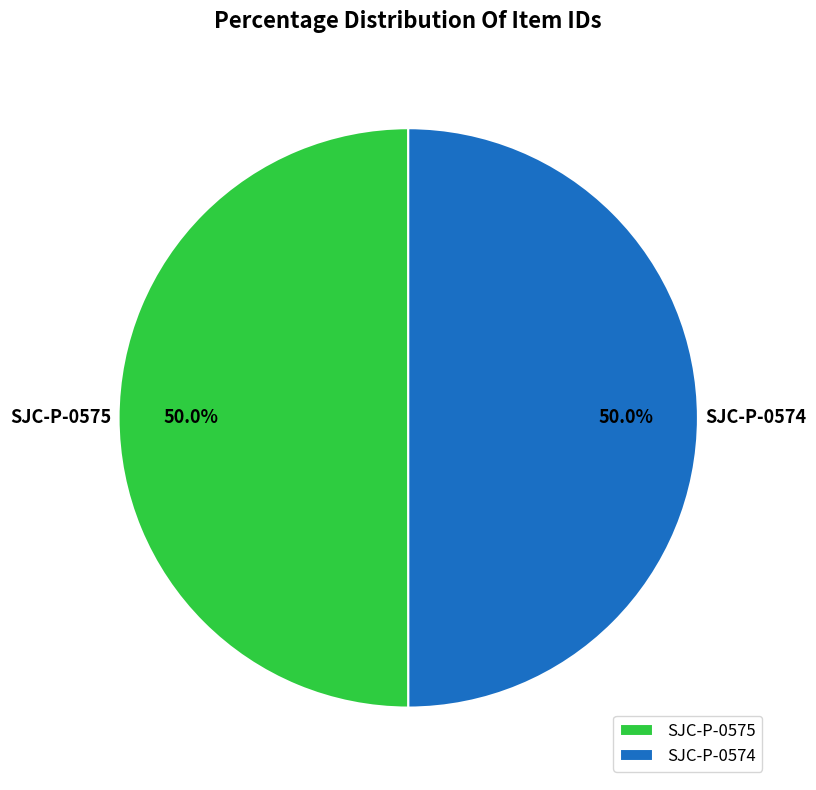

What portion of the pie excludes SJC-P-0575?

50.0%